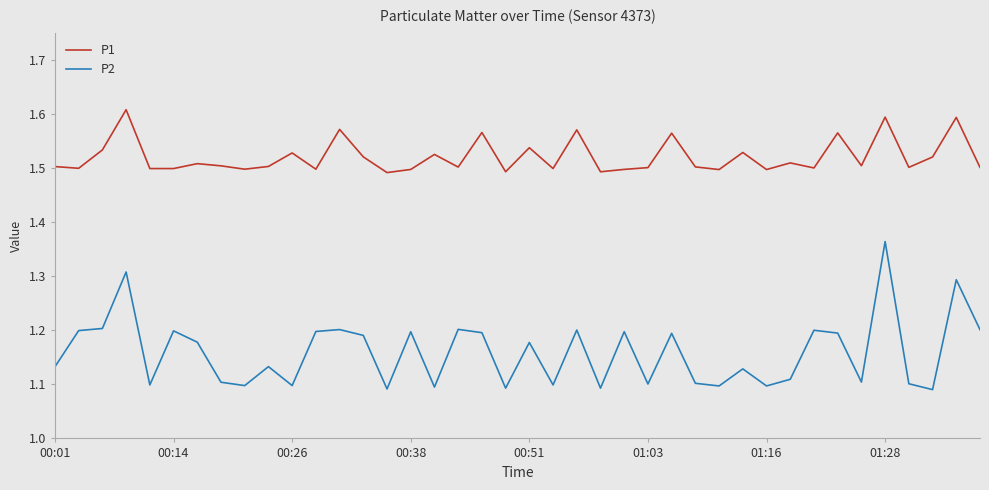

How many P2 values are between 1 and 2?

40